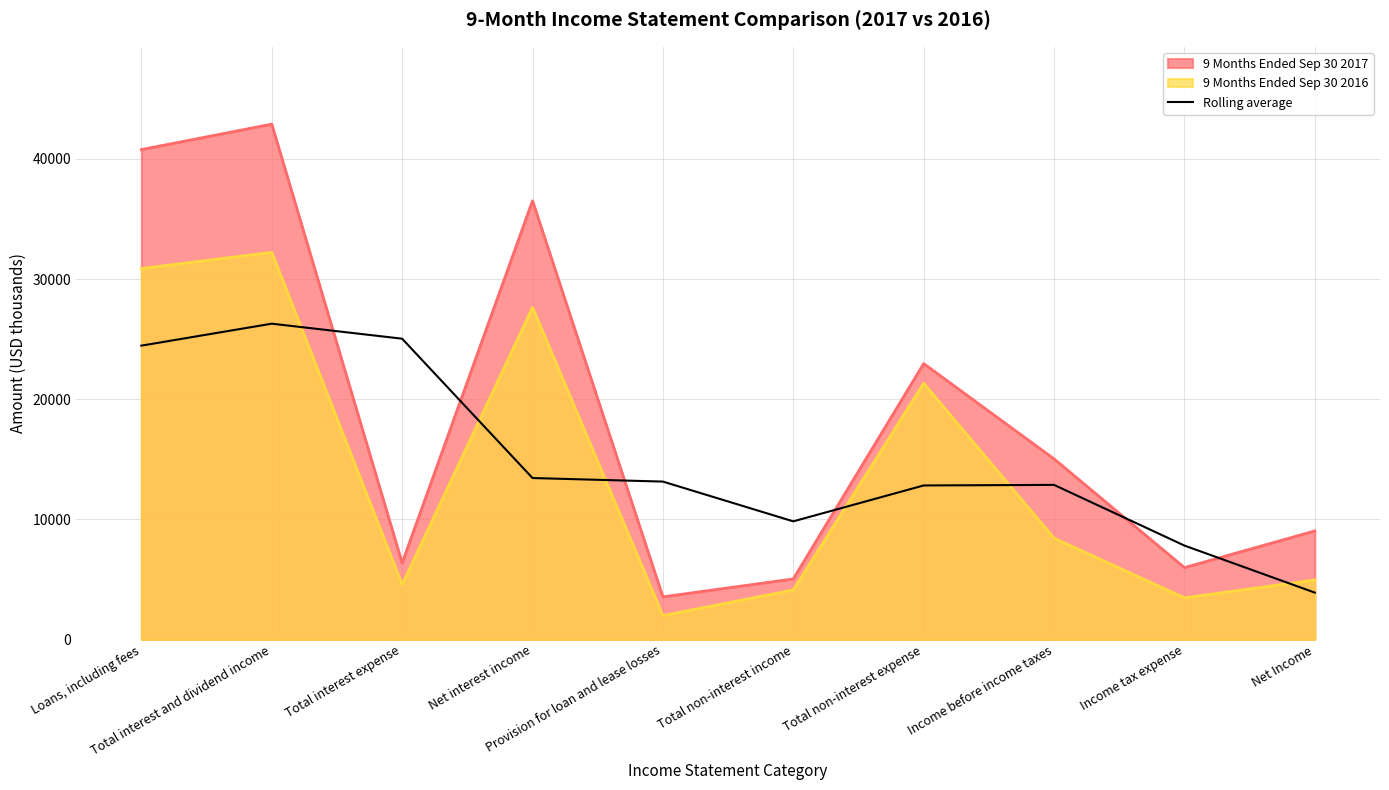

Reading right to left, extract all data points from this chart.

3913.3	7826.7	12875.0	12827.5	9840.8	13149.7	13445.5	25037.7	26286.7	24459.7